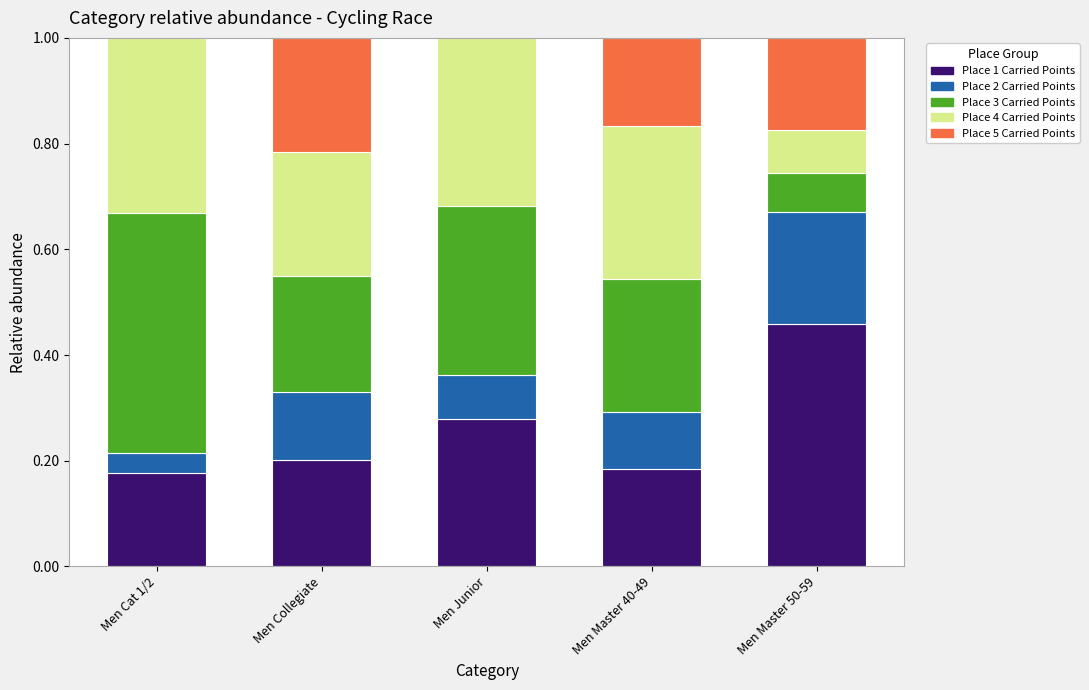

What is the total value across all series at Men Master 50-59?

1.0